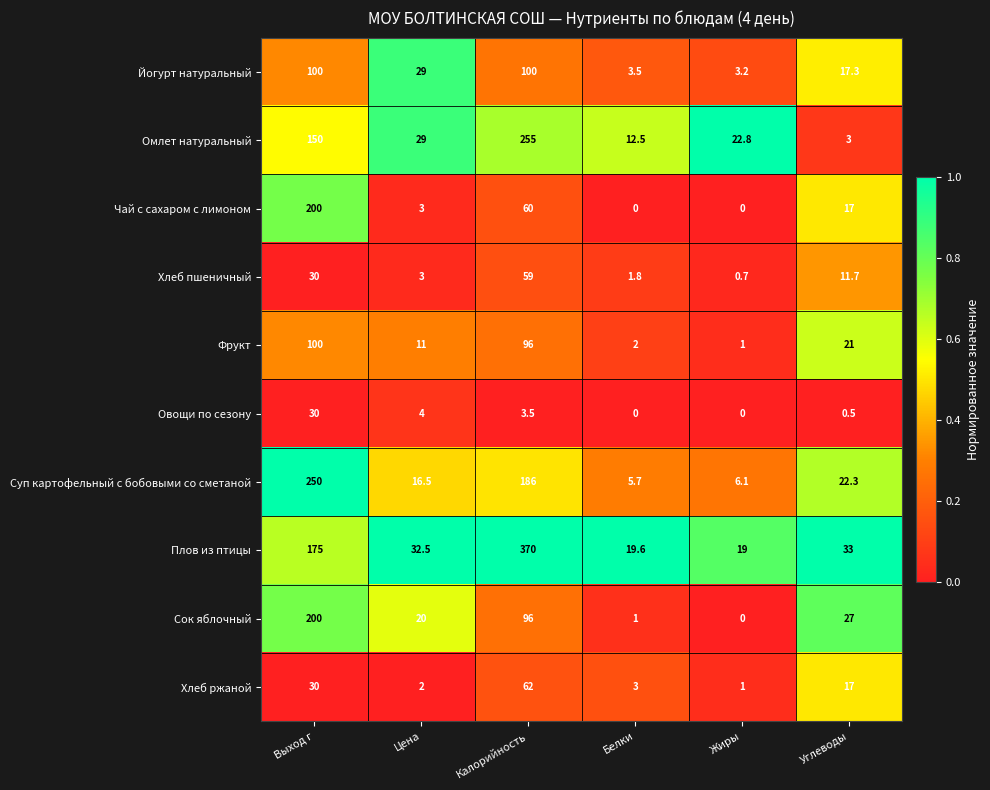

True or false: Фрукт has a value of 1.0 at Жиры.

True